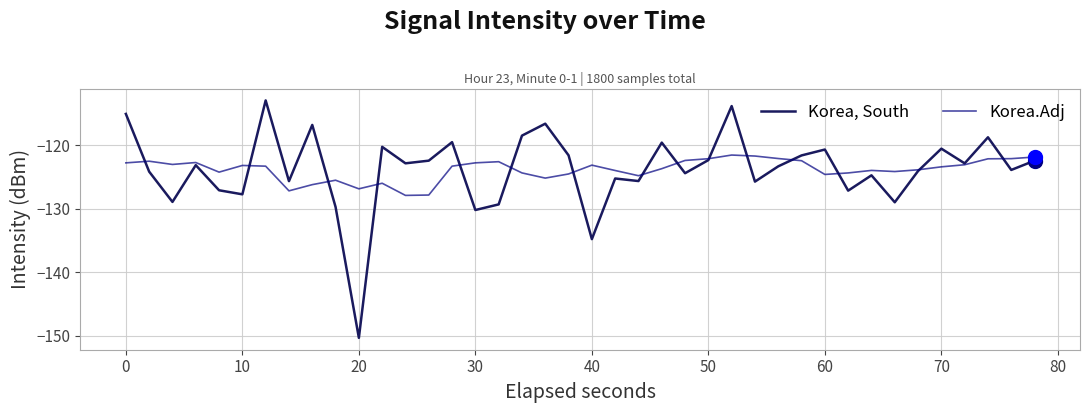

What is the greatest value displayed?

-112.9